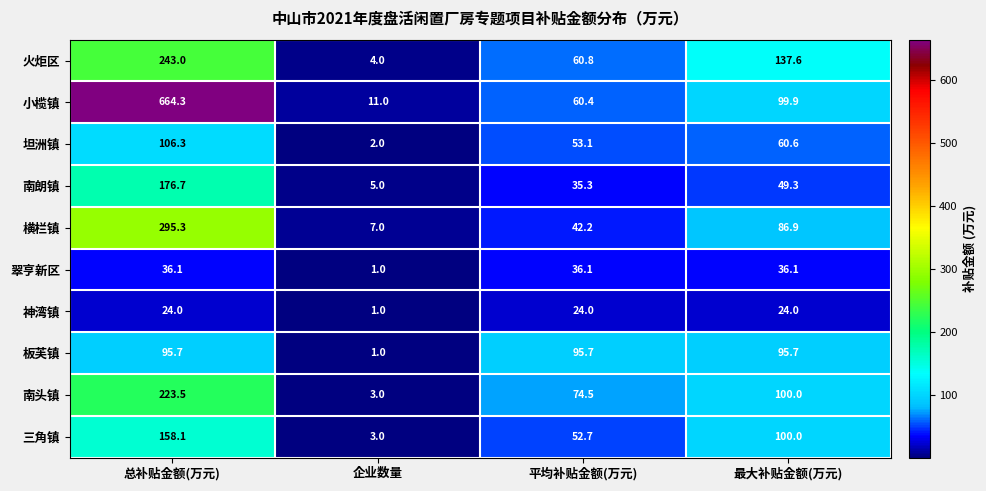

What is the difference between the second highest and minimum values in the 翠亨新区 series?

35.1